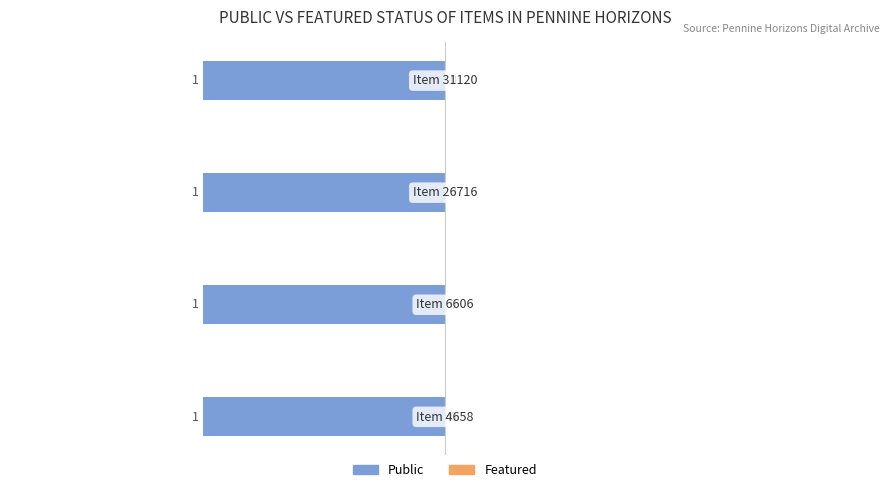

What is the total value across all series at 31120?

1